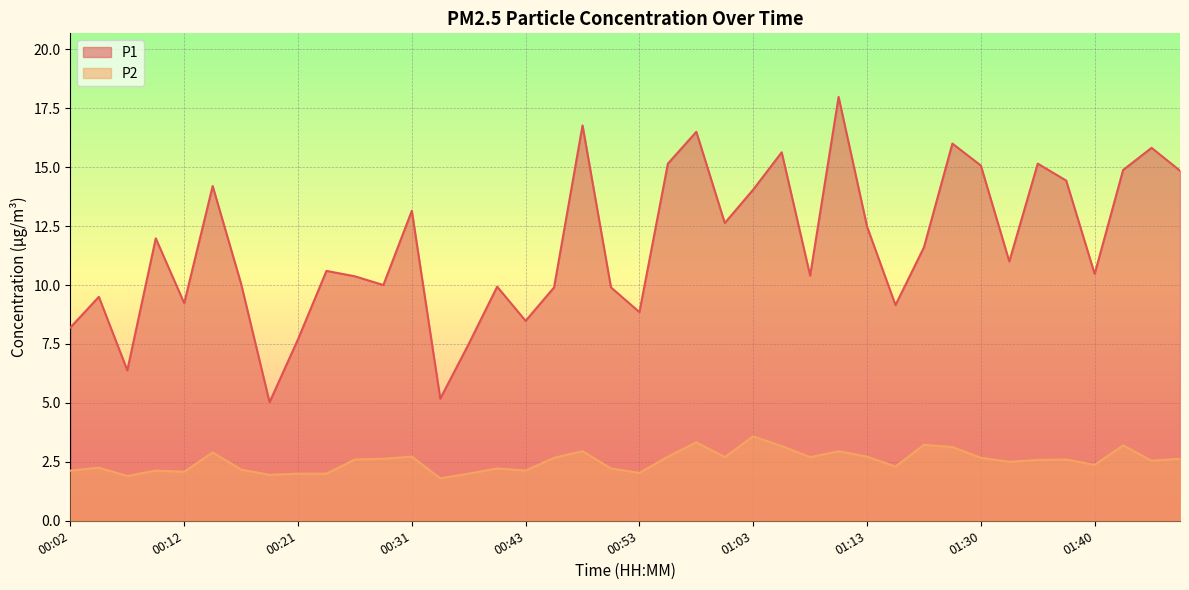

What position from the left is 01:03?

25